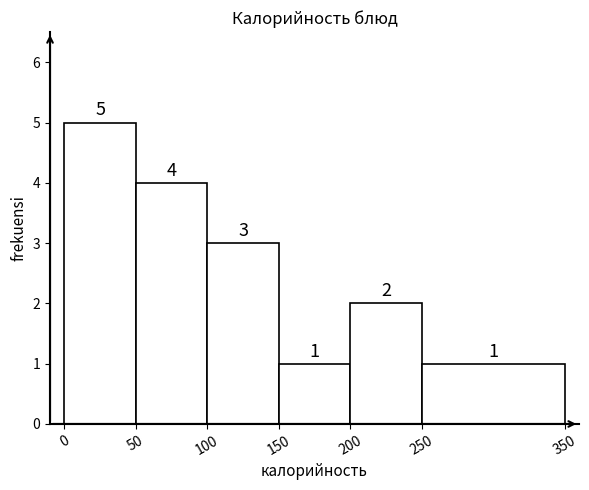

Reading left to right, list every bar in this chart as the range it spans on the x-axis followed by its height.

0 to 50: 5
50 to 100: 4
100 to 150: 3
150 to 200: 1
200 to 250: 2
250 to 350: 1